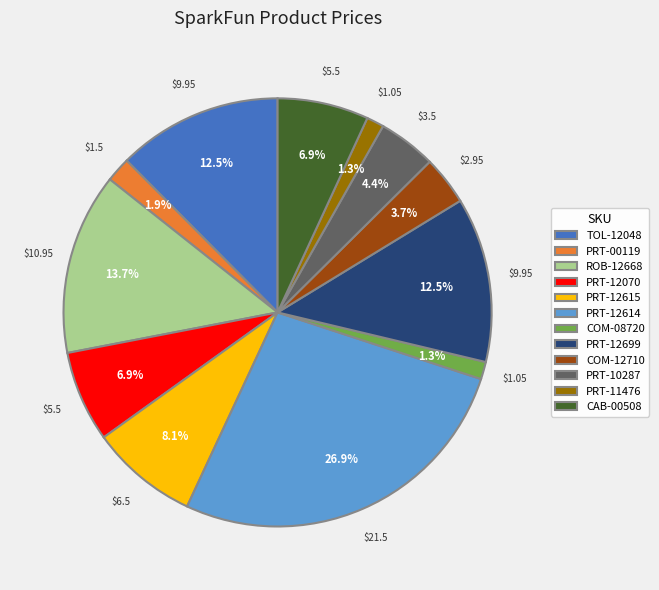

How many slices are in this pie chart?

12